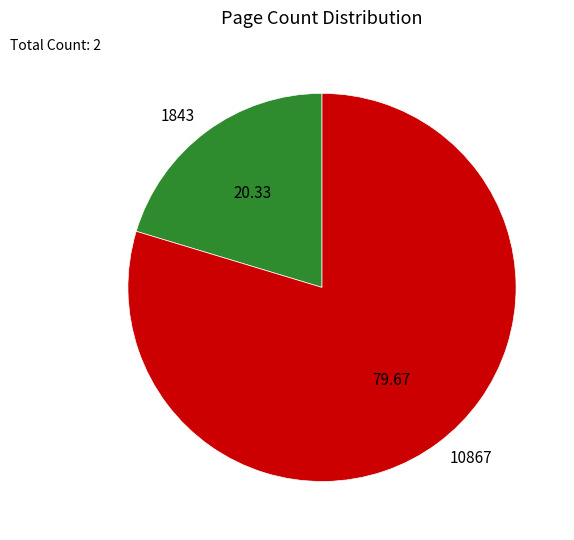

Approximately how many times larger is the value at 1843 compared to 10867?

0.3